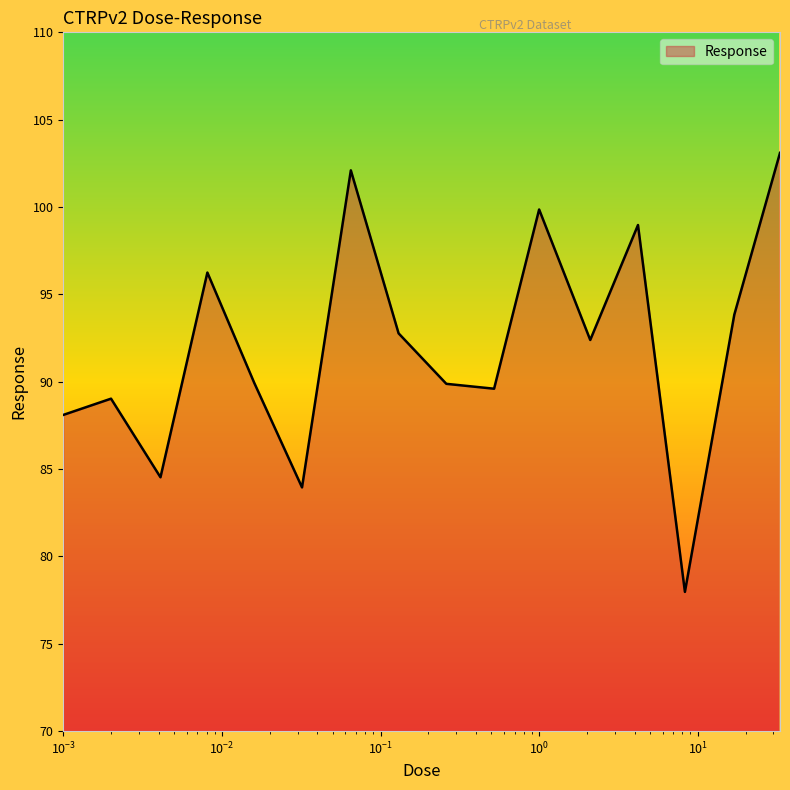

What is the smallest value displayed?

78.0